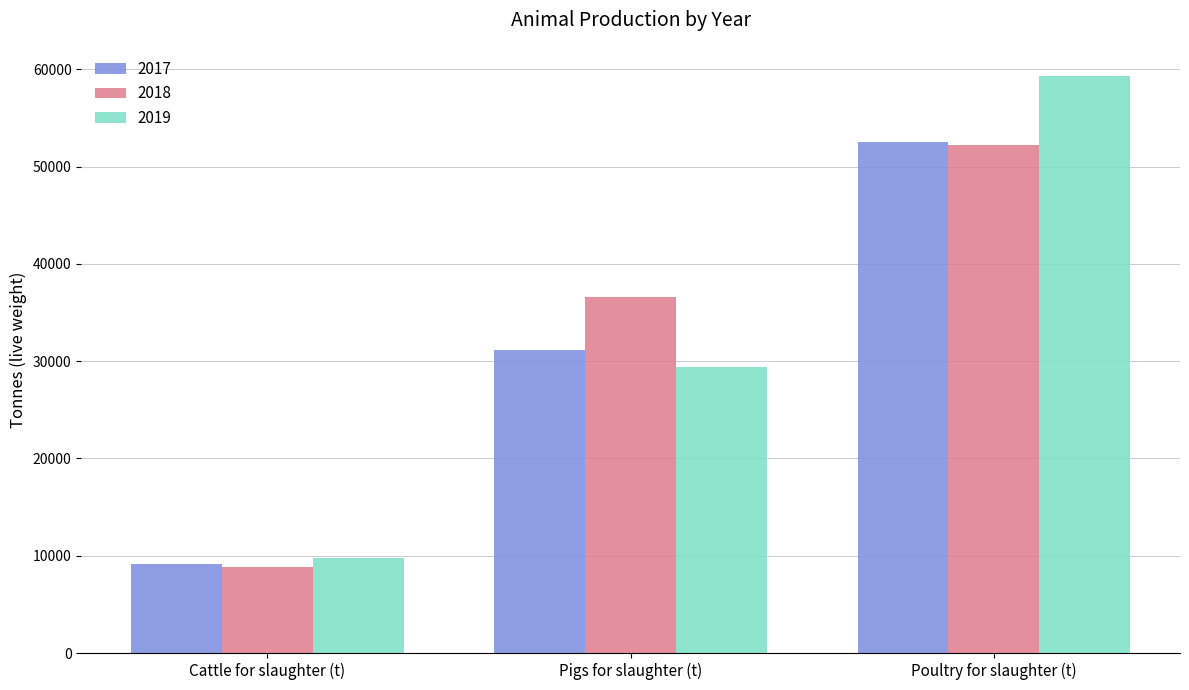

What is the lowest value of the 2017 series?

9178.2